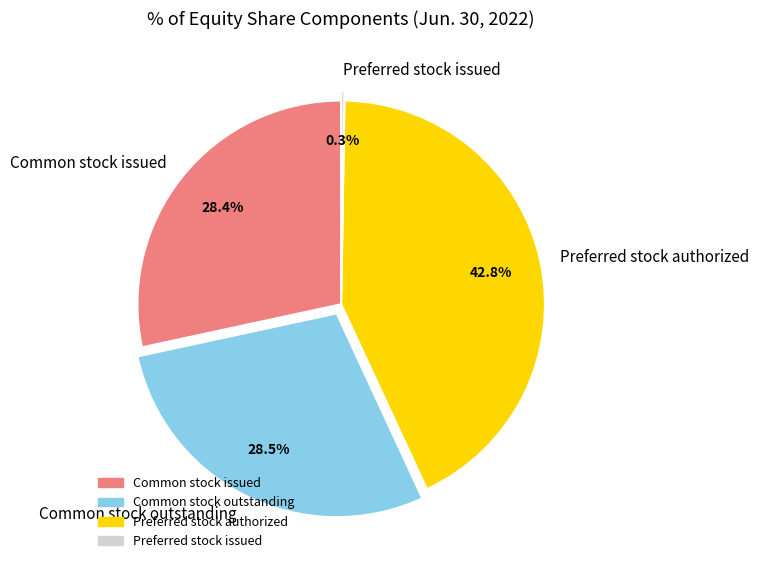

How much of the chart is everything except Common stock issued?

71.6%